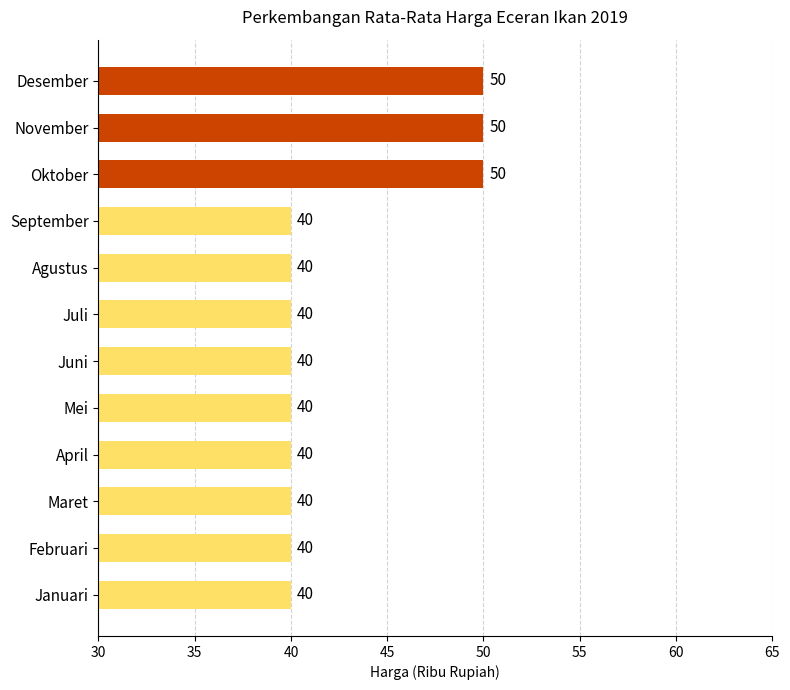

What is the difference between the maximum and second lowest values?

10